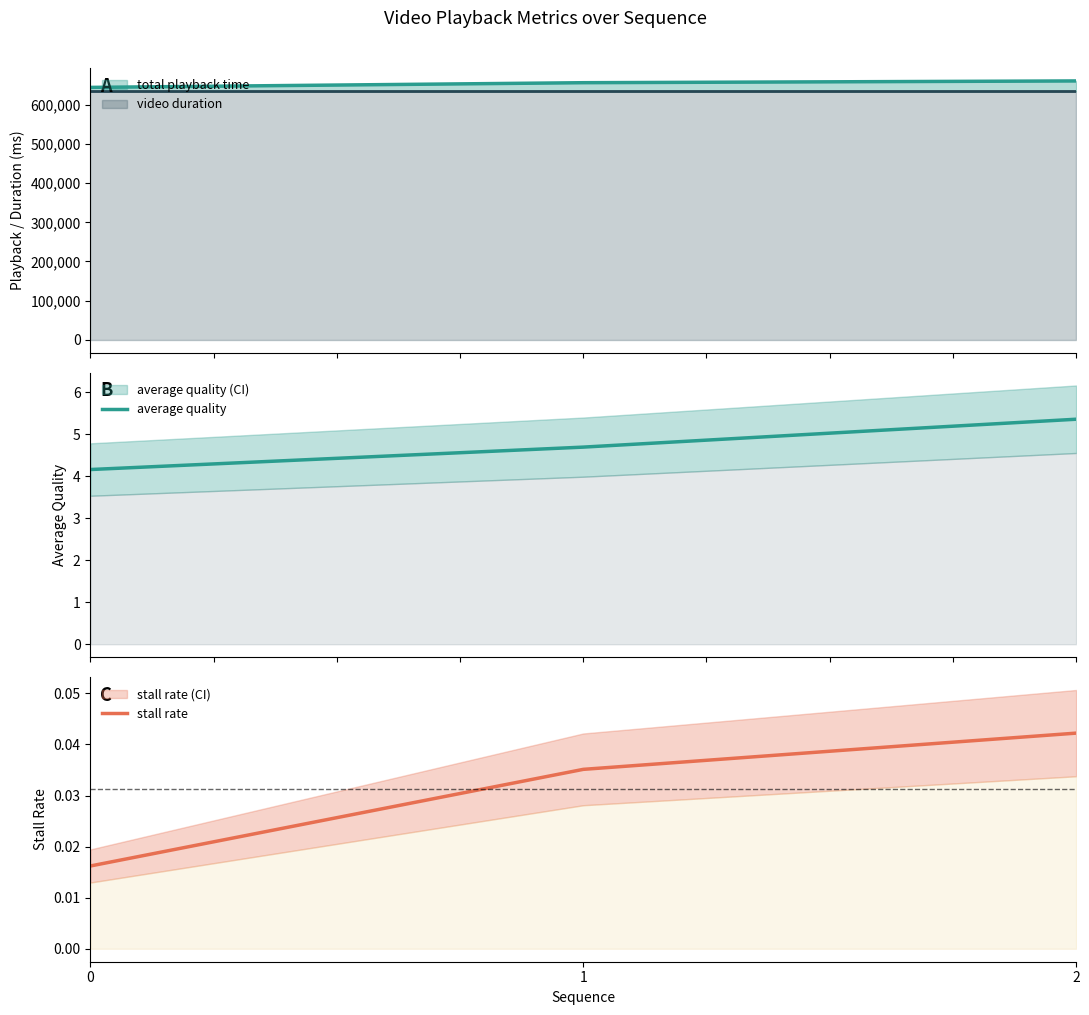

Which series has the largest total across all categories?

average quality